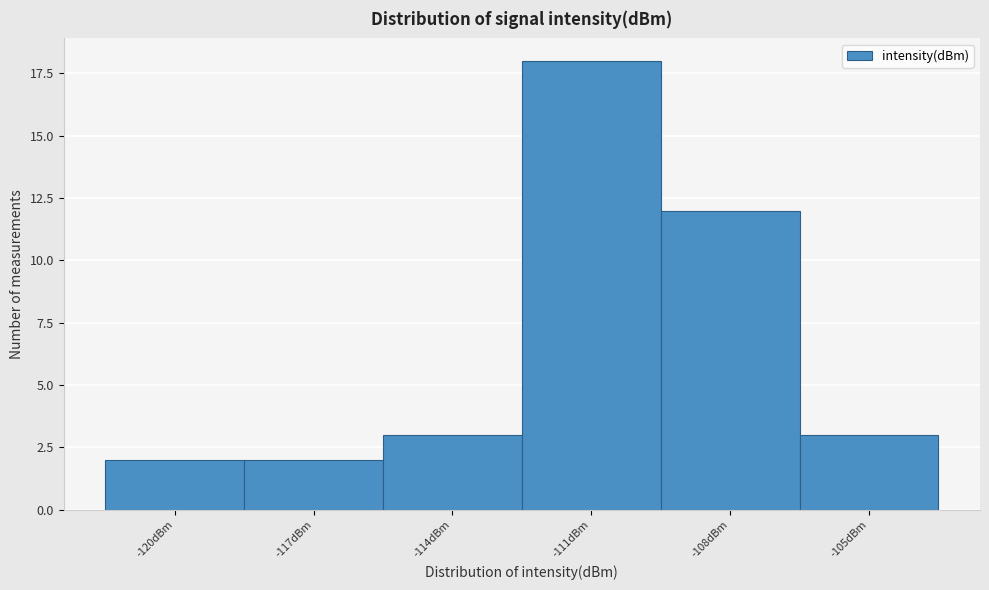

Reading left to right, list all the values displayed in this chart.

-120dBm=2	-117dBm=2	-114dBm=3	-111dBm=18	-108dBm=12	-105dBm=3